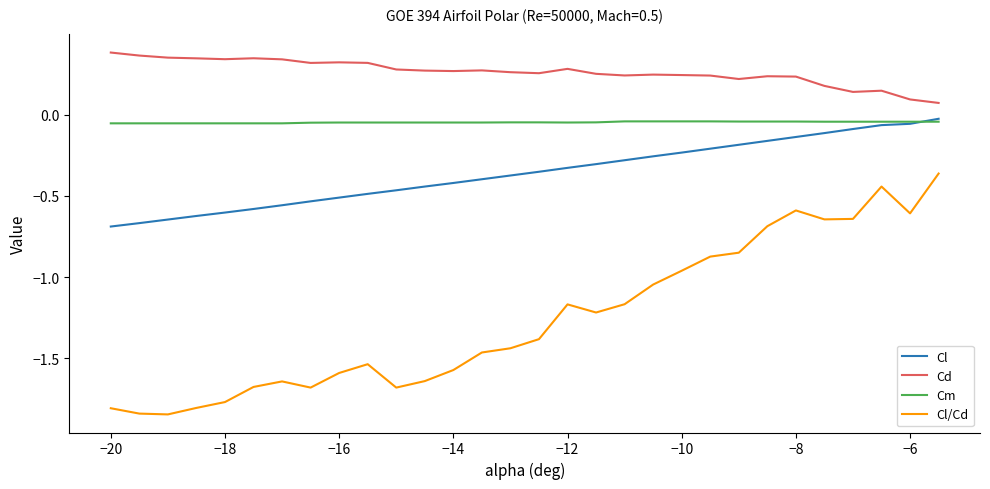

True or false: Cl/Cd and Cm cross at least once.

False